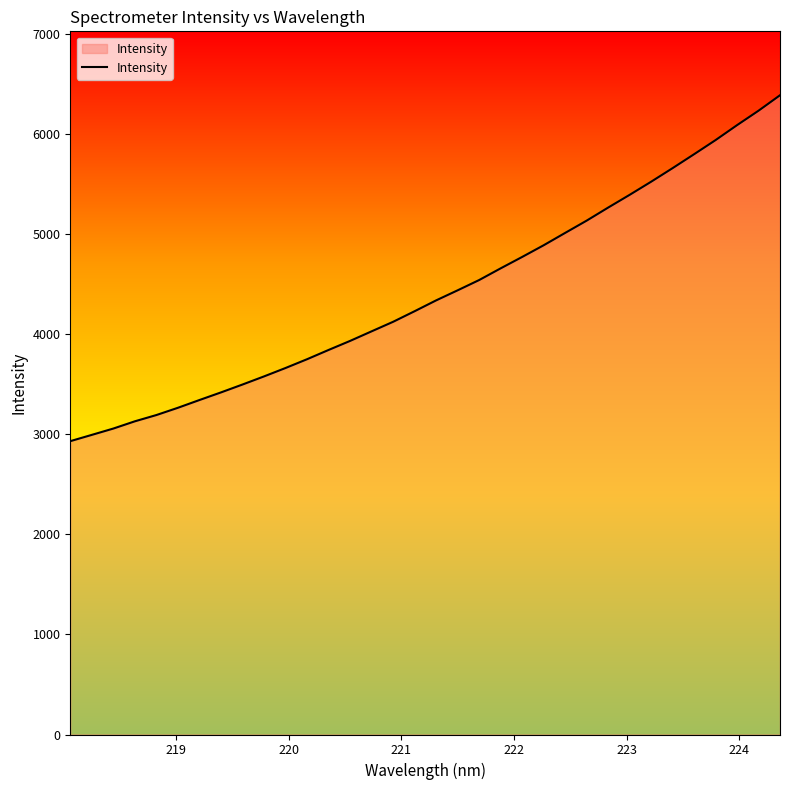

What is the smallest value displayed?

2930.7